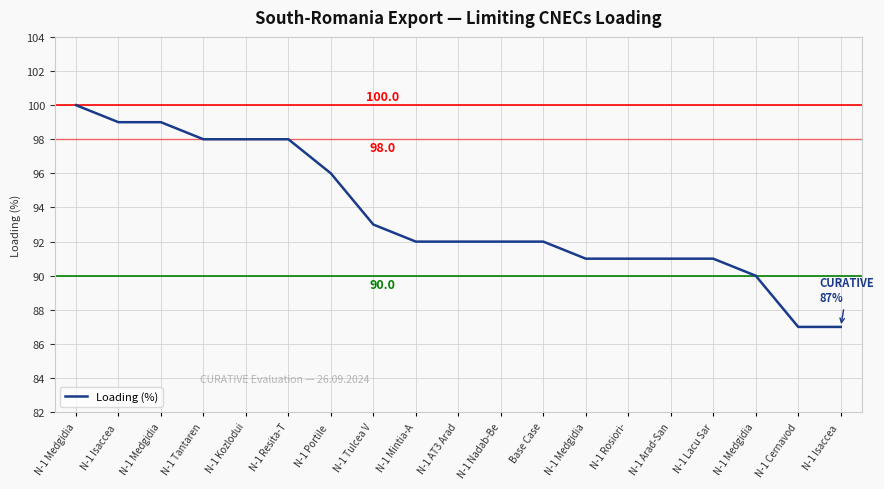

Does the chart have visible grid lines?

Yes